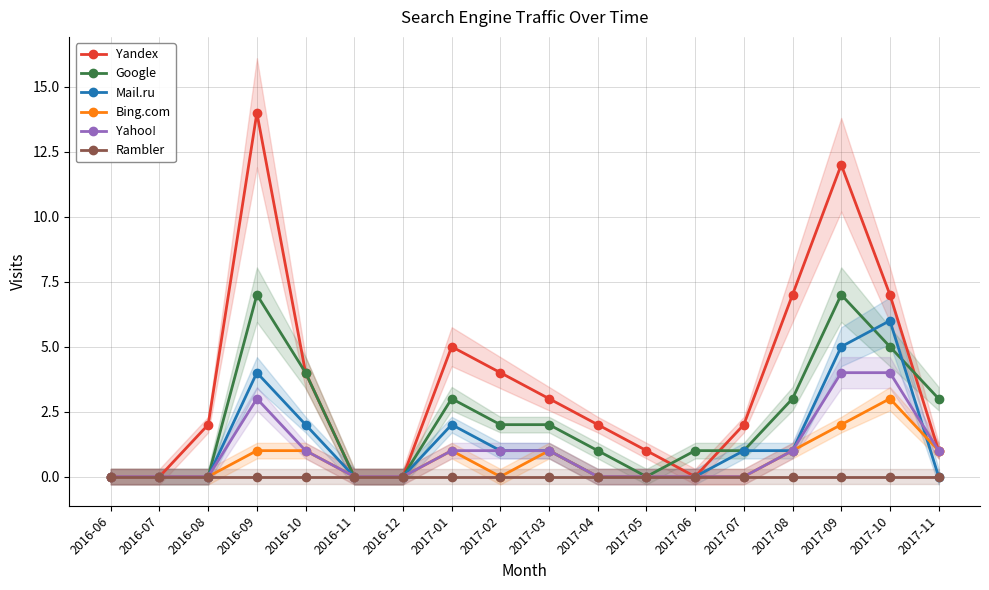

In Mail.ru, how many points are higher than both neighbors (excluding endpoints)?

3